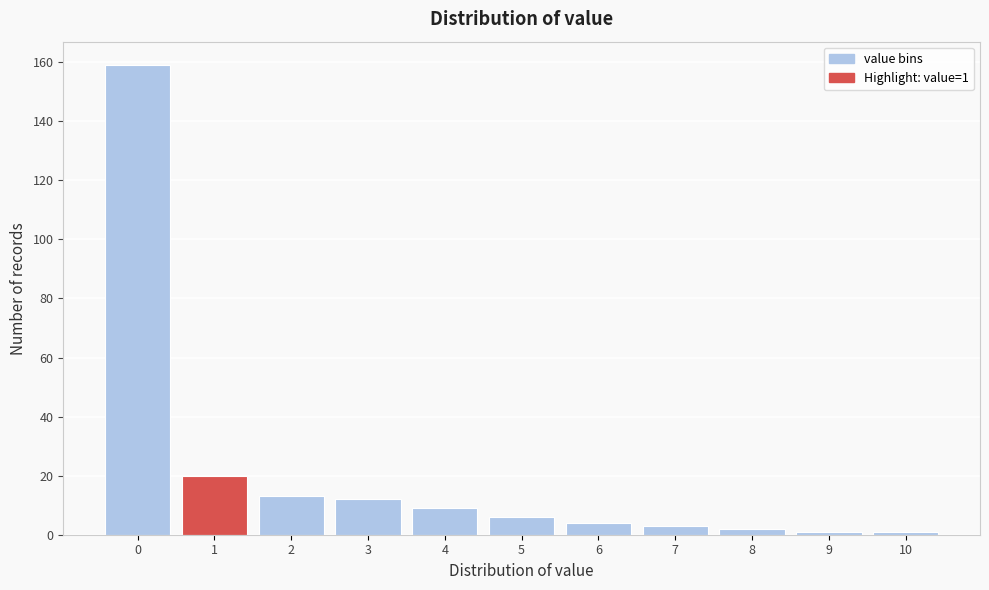

Reading left to right, what are all the values shown in this chart?

0=159	1=20	2=13	3=12	4=9	5=6	6=4	7=3	8=2	9=1	10=1